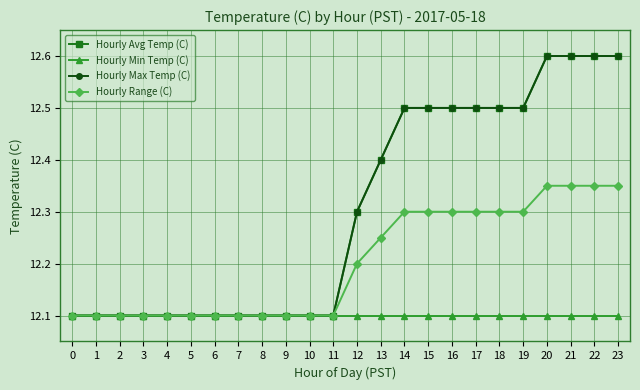

Does the chart have visible grid lines?

Yes